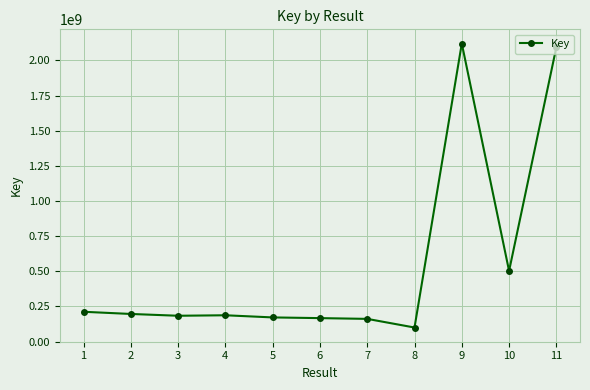

Is it true that the value at 9 is 474562617?

False